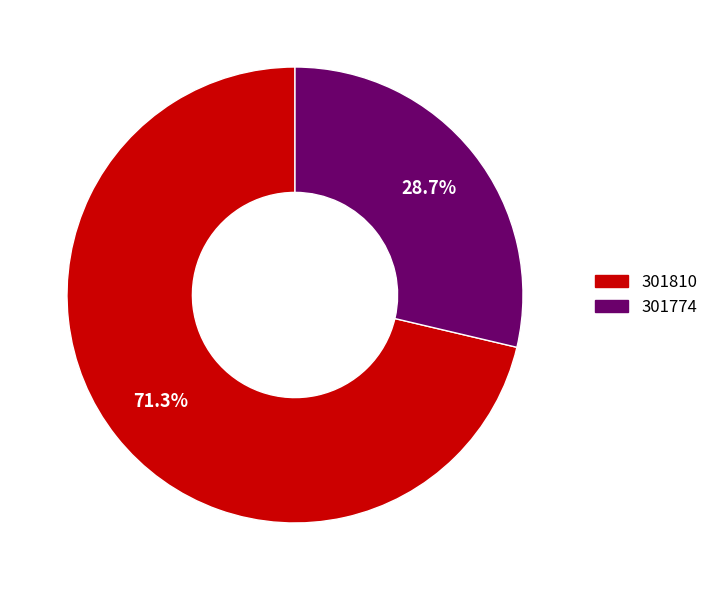

To the nearest percent, what portion does 301774 represent?

29%